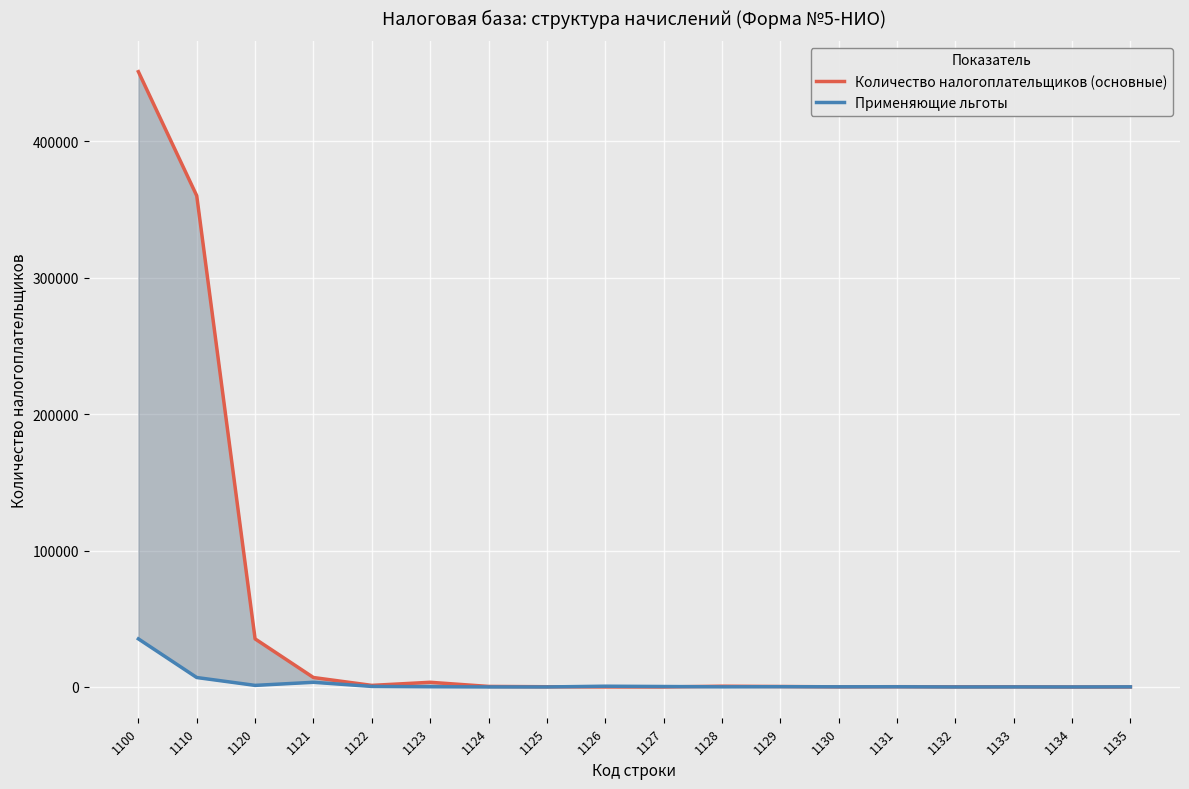

True or false: Количество налогоплательщиков (основные) has a value of 555 at 1128.

True